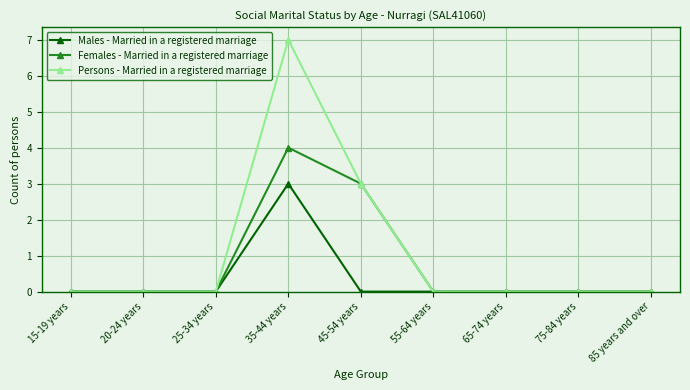

Rank the series by their average value, from lowest to highest.

Males - Married in a registered marriage, Females - Married in a registered marriage, Persons - Married in a registered marriage